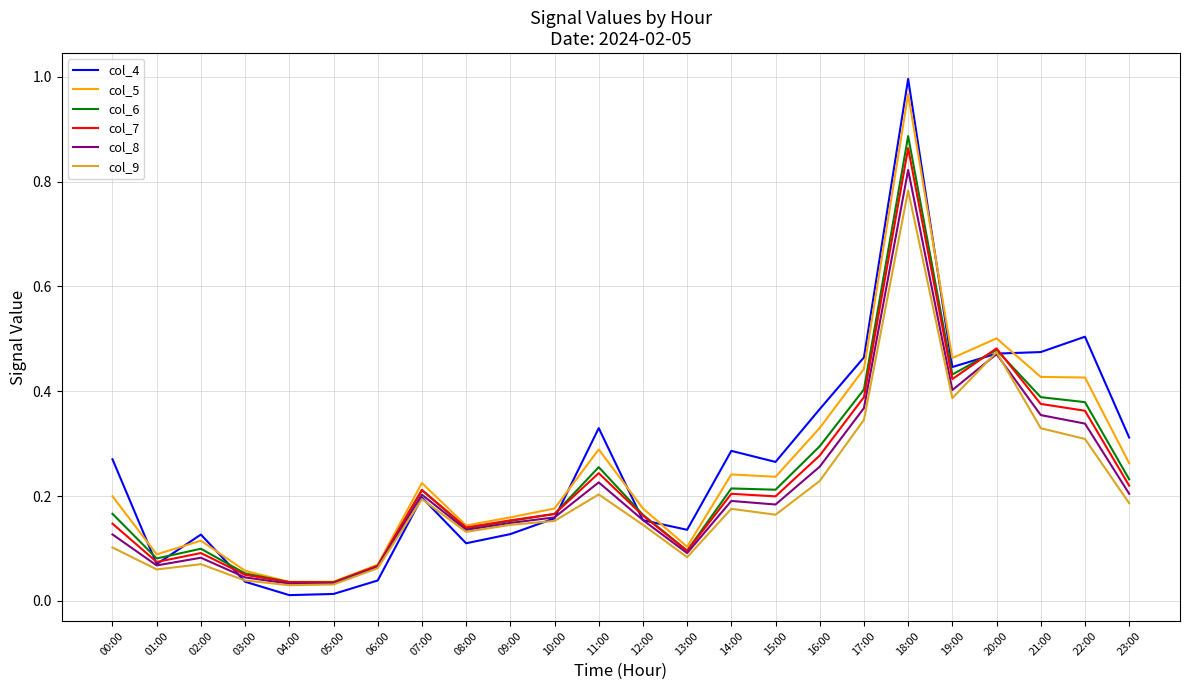

At which label does col_8 reach its peak?

18:00